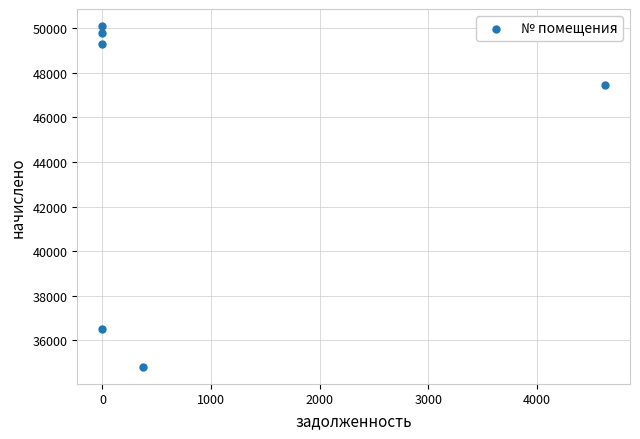

What is the average X value?

834.2